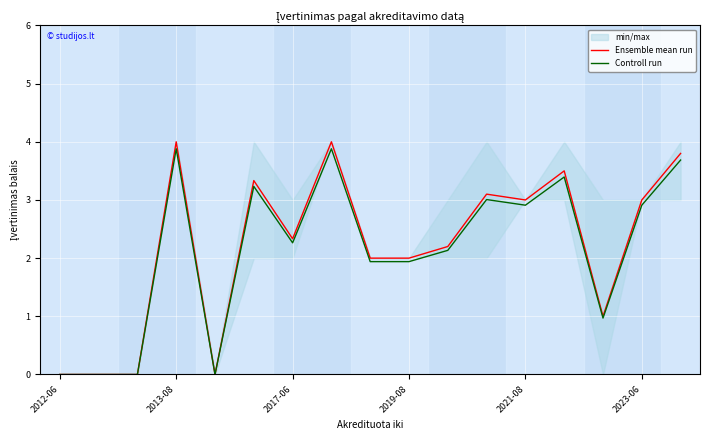

How many lines are shown in the chart?

2